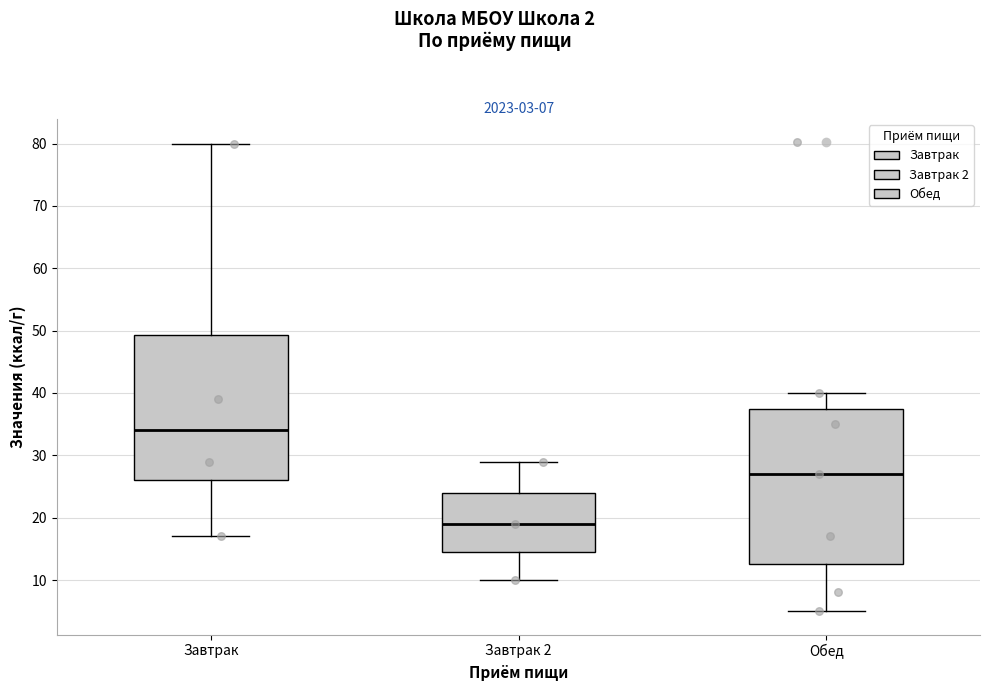

Comparing the boxes themselves (not the whiskers), which one is the tallest?

Обед